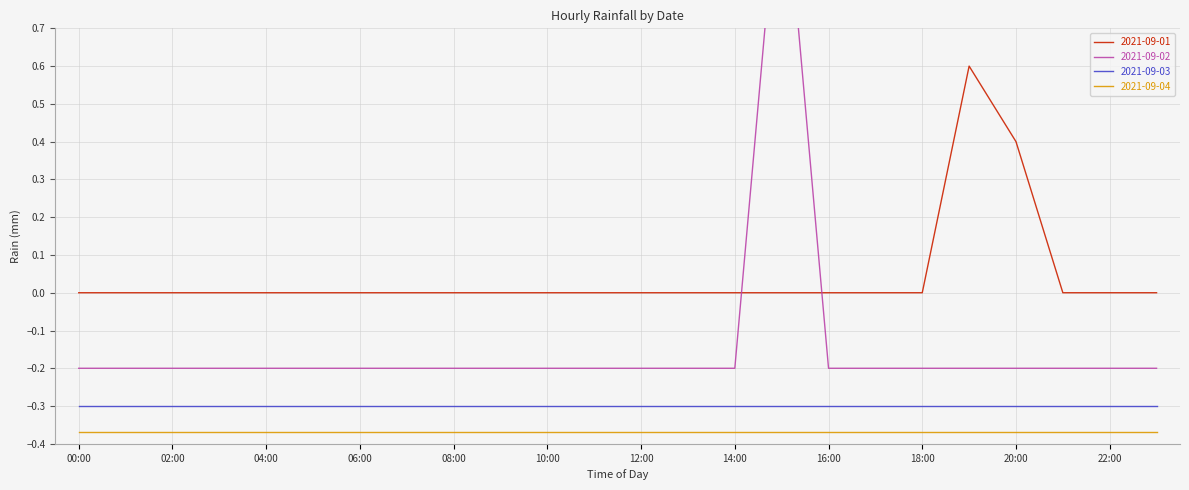

What position from the right is 14:00?

10